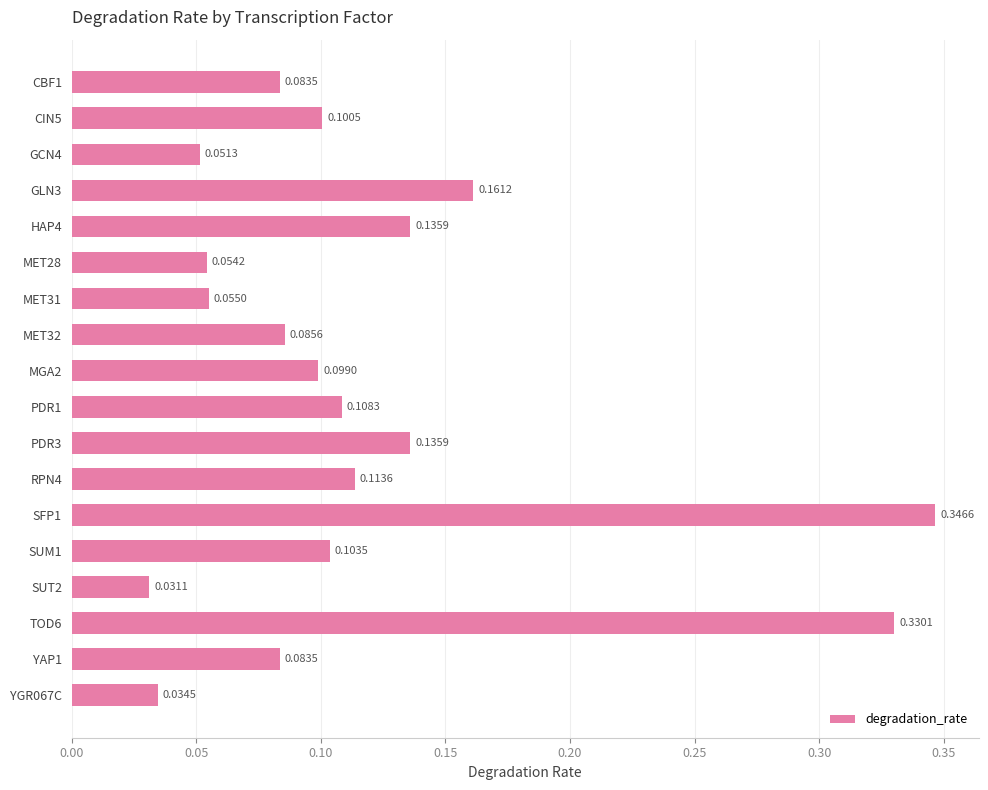

What is the change in value from MET28 to PDR1?

+0.1